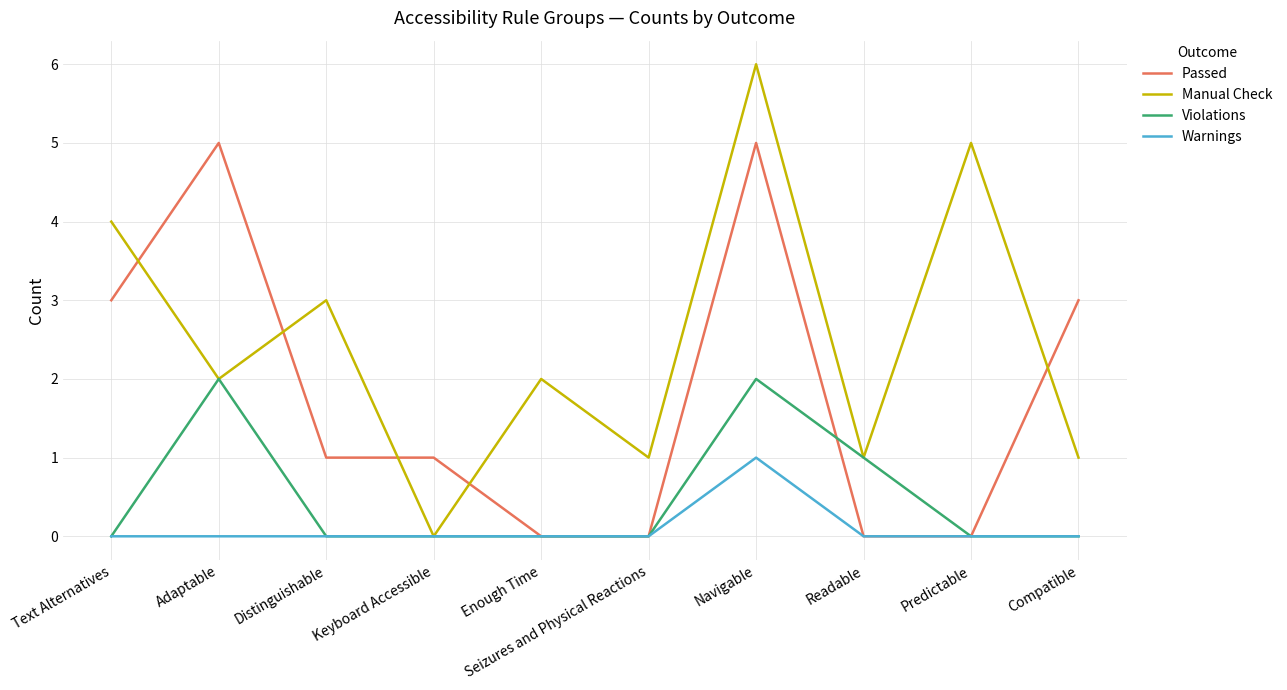

Reading left to right, extract all data points from this chart.

Passed: 3	5	1	1	0	0	5	0	0	3
Manual Check: 4	2	3	0	2	1	6	1	5	1
Violations: 0	2	0	0	0	0	2	1	0	0
Warnings: 0	0	0	0	0	0	1	0	0	0